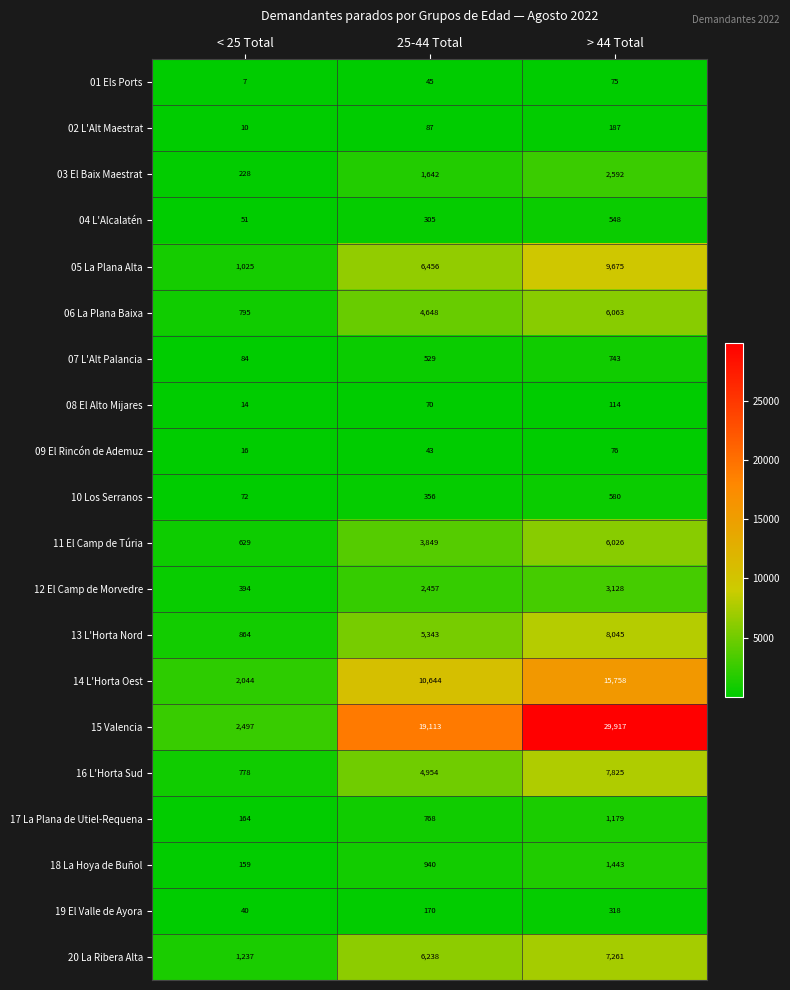

Which series changed the most between 25-44 Total and > 44 Total?

15 Valencia